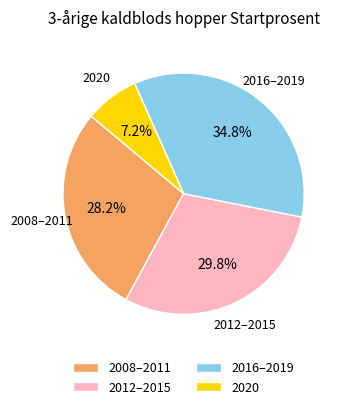

Combined, what portion of the pie is 2008–2011 and 2012–2015?

58.0%